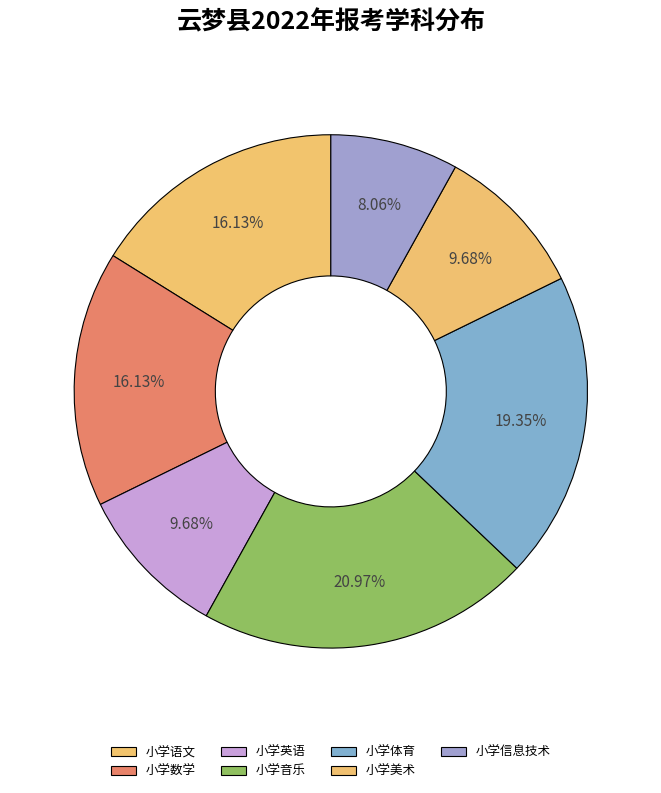

What is the smallest slice in the pie chart?

小学信息技术